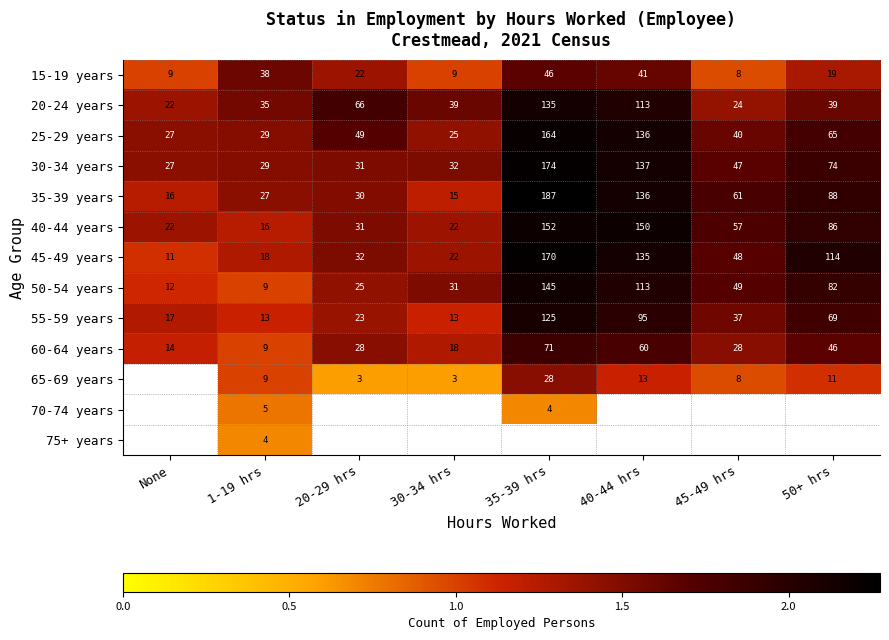

At which category does the chart reach its minimum across all series?

20-29 hrs